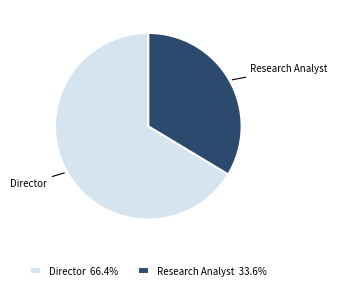

What is the smallest slice in the pie chart?

Research Analyst